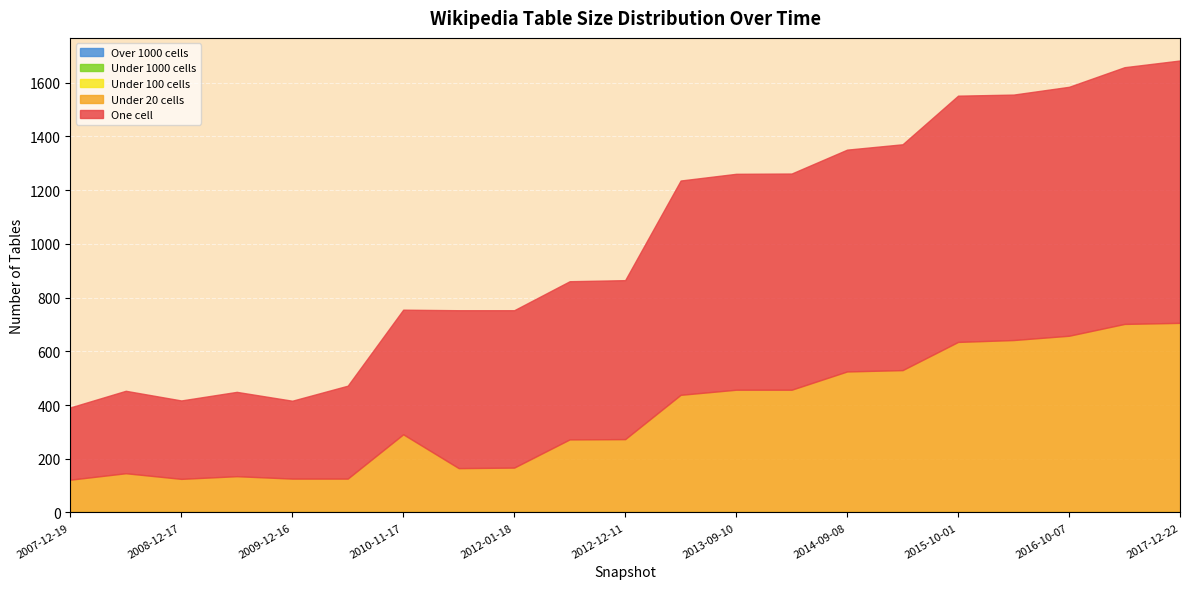

What is the total value across all series at 2009-06-17?

449